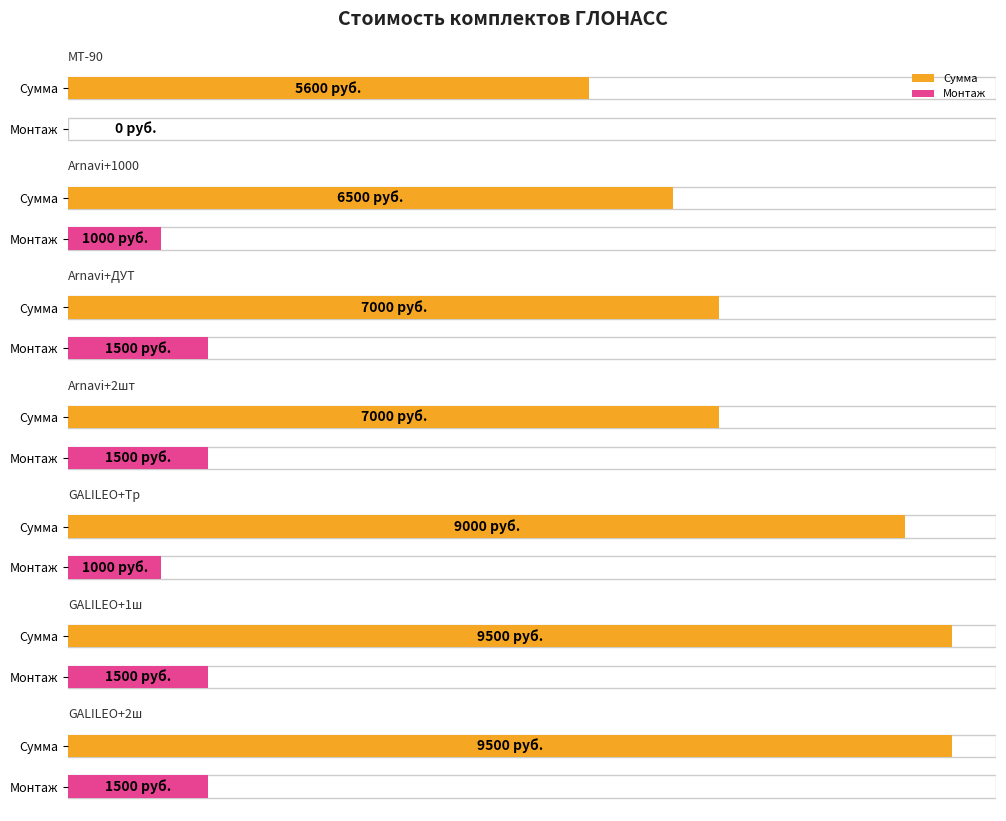

Is it true that Сумма equals 2608 at 8000?

False